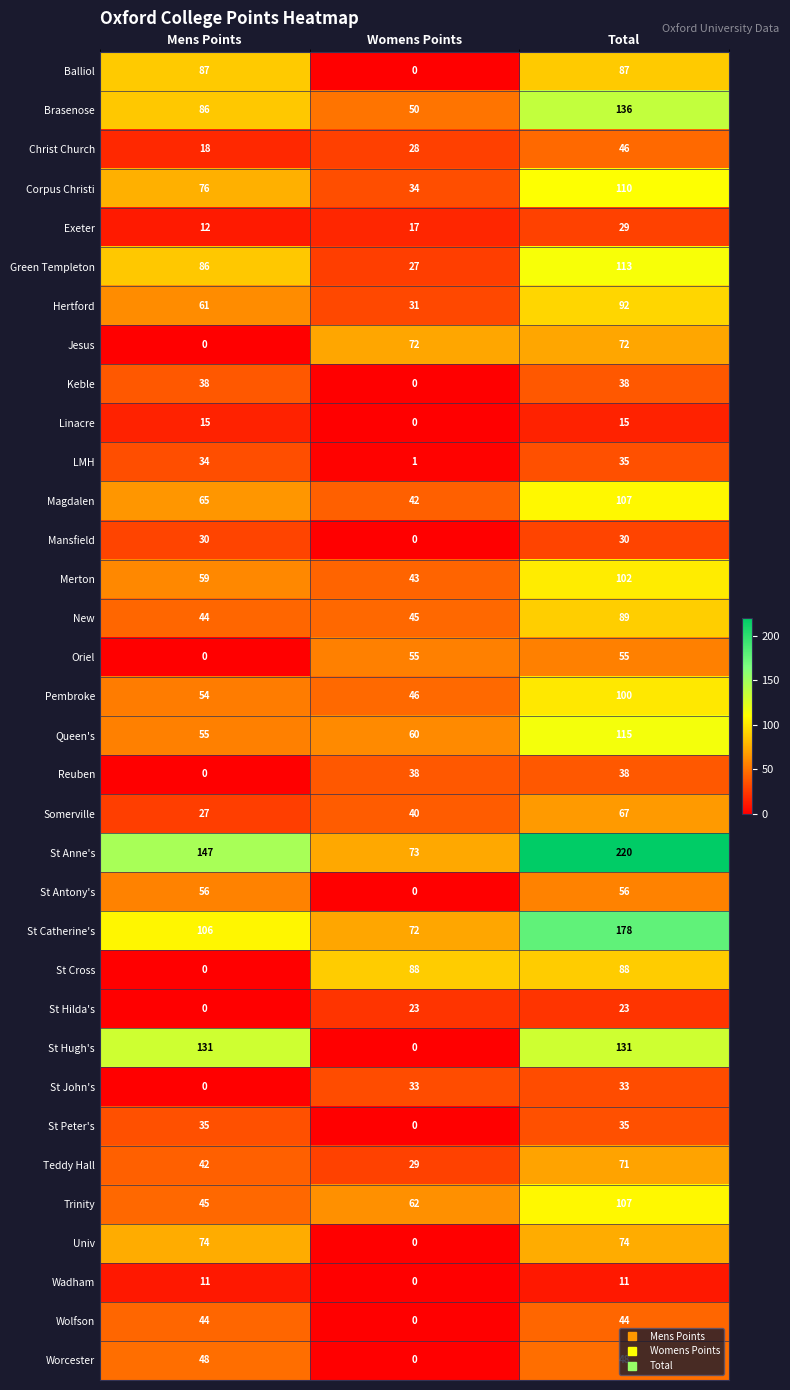

What is the total value across all series at Total?

2595